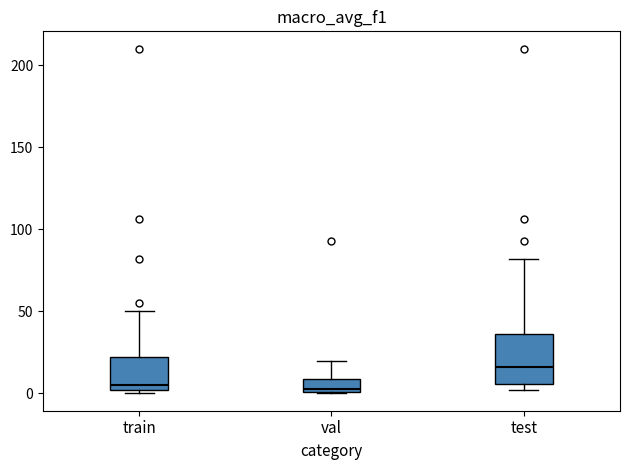

Comparing the boxes themselves (not the whiskers), which one is the tallest?

test